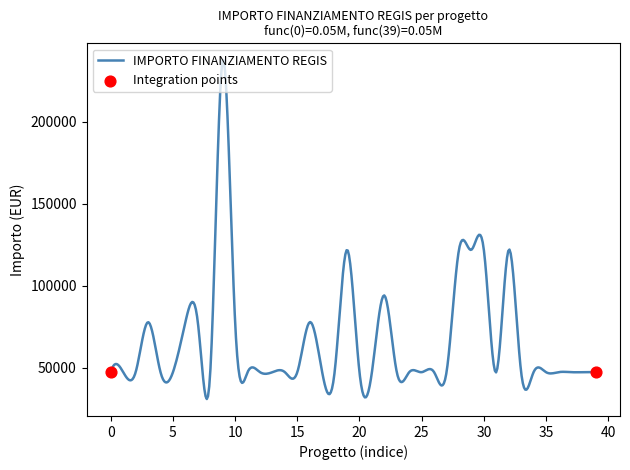

What is the difference between the maximum and minimum values?

206380.2